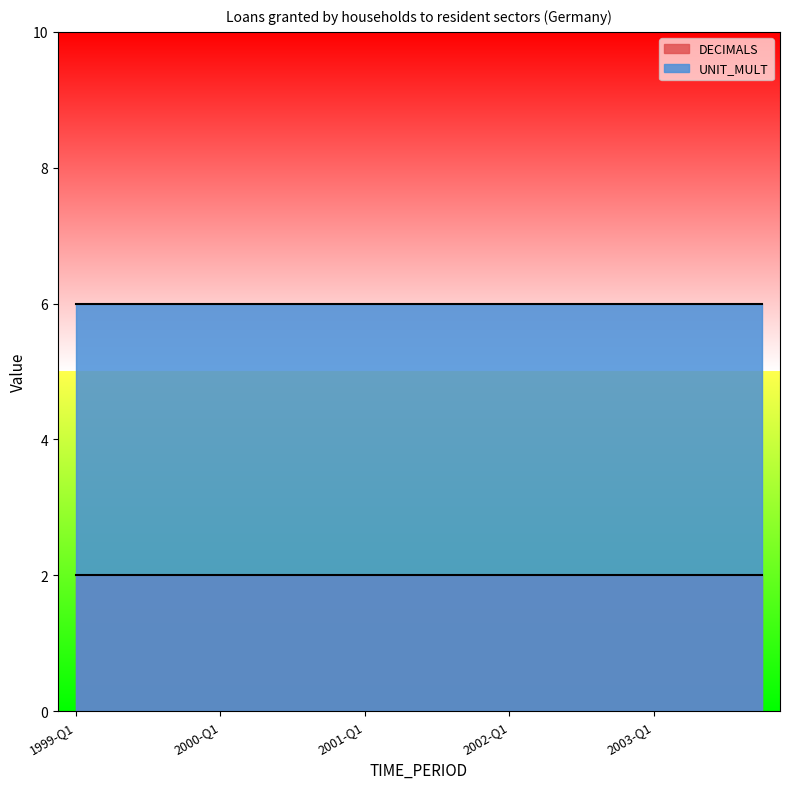

Rank the series at 2001-Q4 from lowest to highest value.

DECIMALS, UNIT_MULT